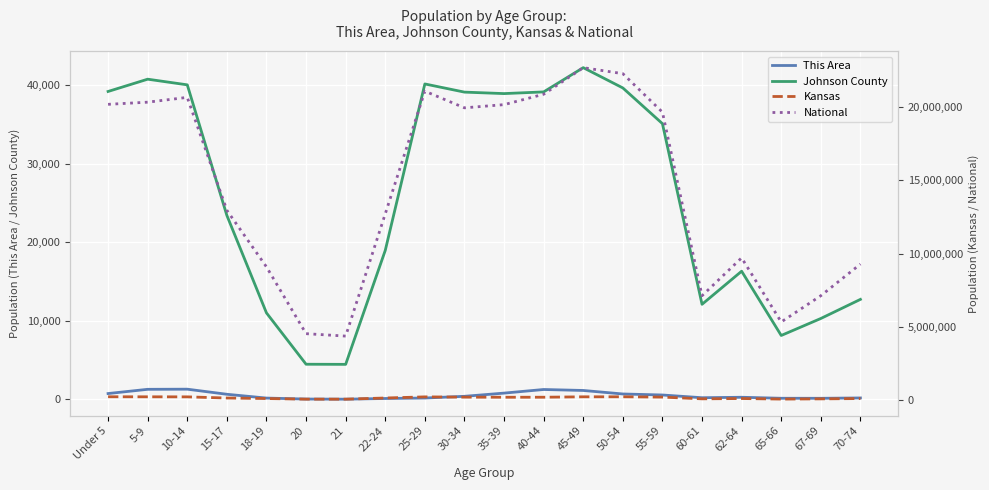

Reading right to left, extract all data points from this chart.

This Area: 185	140	144	272	213	561	690	1137	1260	800	393	175	116	29	46	168	652	1300	1283	745
Johnson County: 12727	10295	8134	16310	12099	35085	39629	42210	39125	38911	39098	40138	18957	4459	4474	11006	23408	40024	40744	39180
Kansas: 82634	61181	46574	85074	63661	182512	204434	201830	174285	172388	179937	197783	120765	40931	42758	83705	120116	198884	202447	205492
National: 9278166	7115361	5319902	9704197	7113727	19664805	22298125	22708591	20890964	20179642	19962099	21101849	12712576	4354294	4519129	9086089	12954254	20677194	20348657	20201362